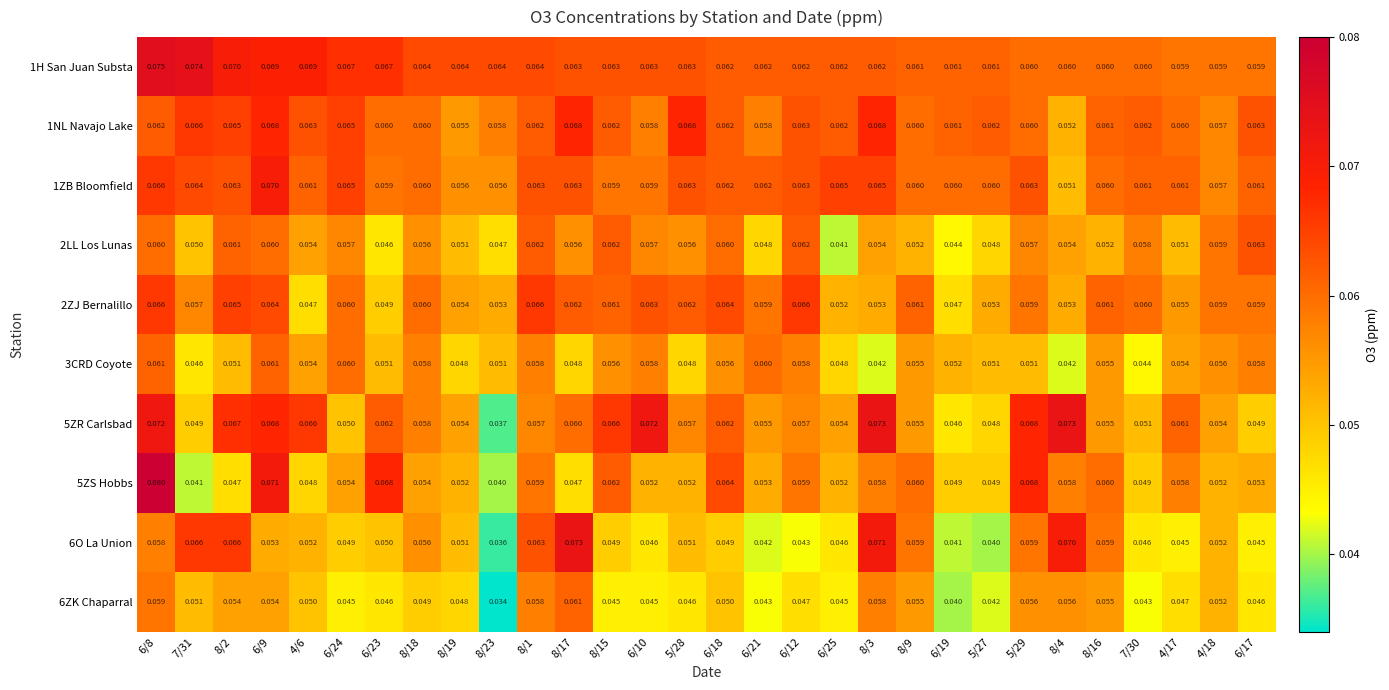

Is the value of 2LL Los Lunas at 6/25 greater than the value of 6ZK Chaparral at 6/12?

No